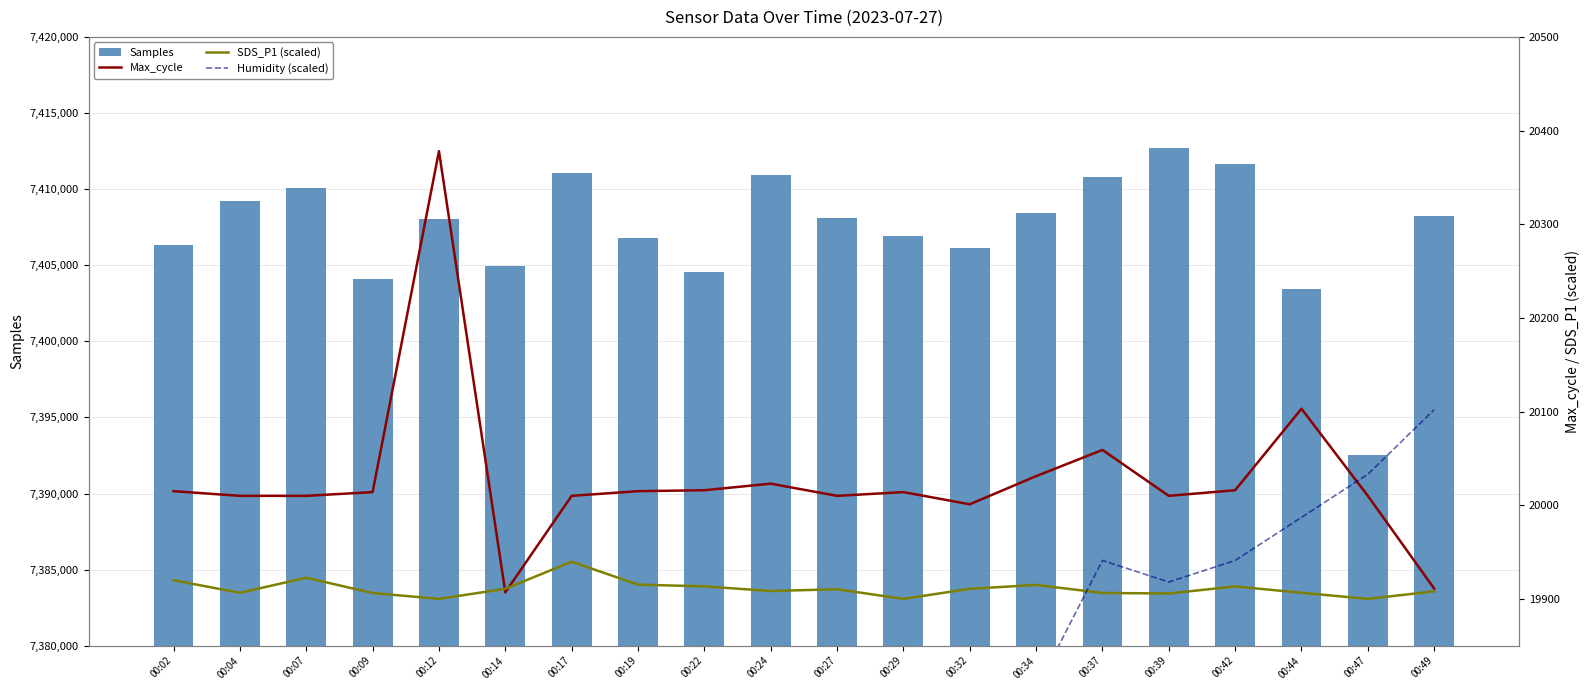

At which label is Humidity (scaled) closest to 19596?

00:14